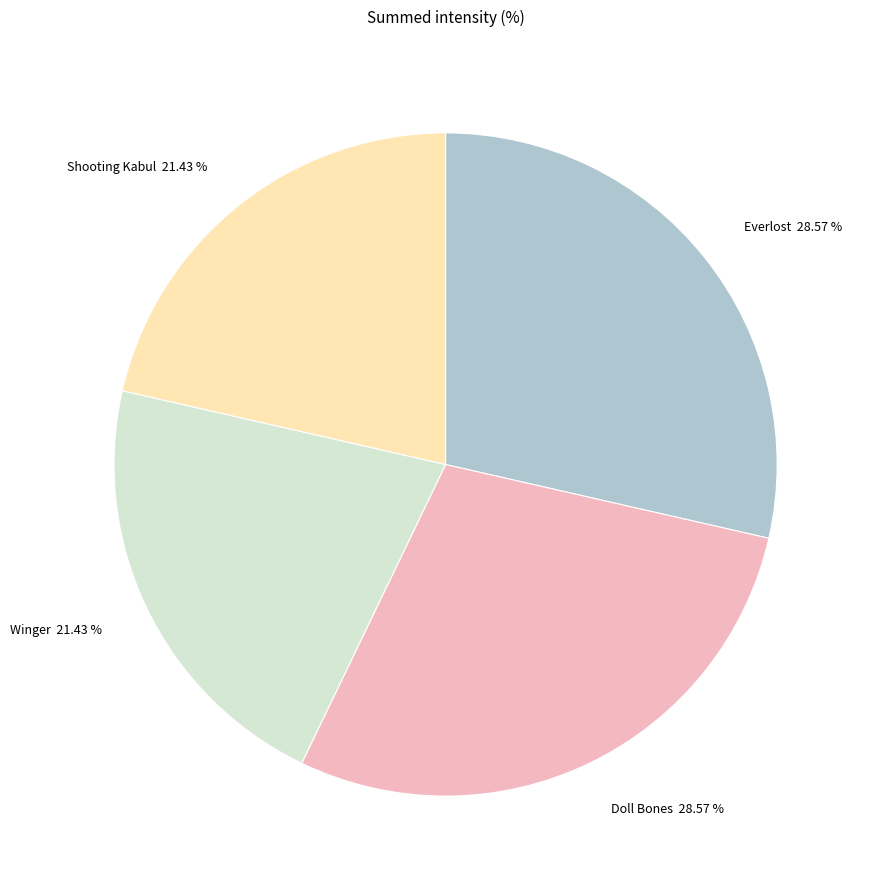

What is the ratio of the value at Doll Bones to the value at Shooting Kabul?

1.3